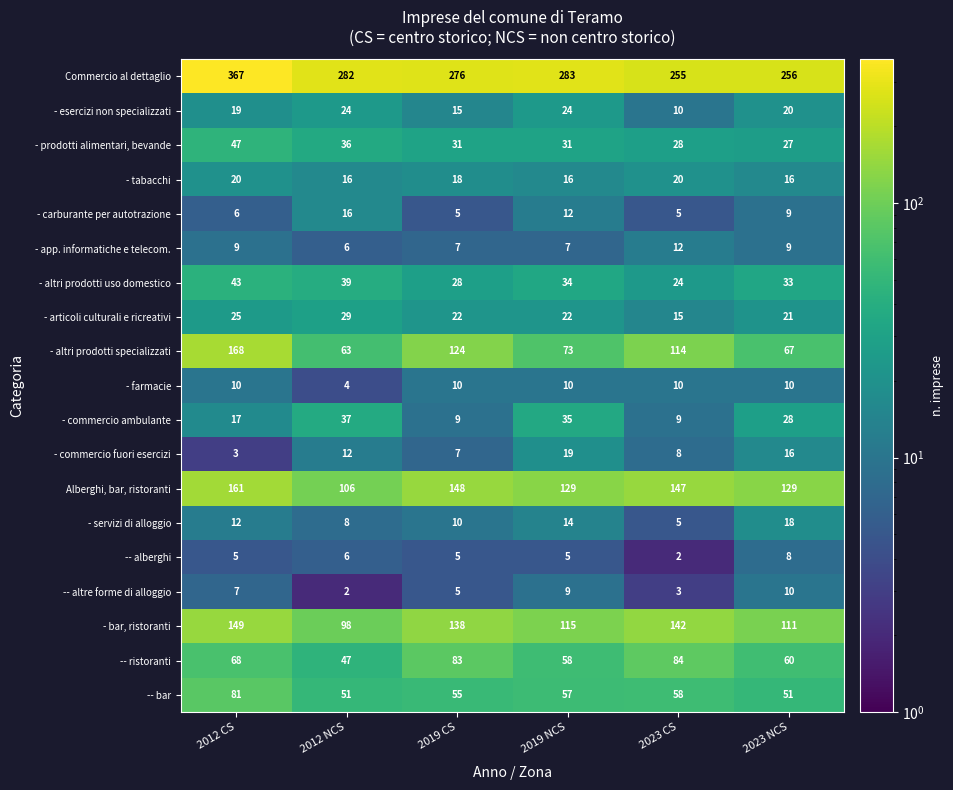

Where does the - tabacchi series first go above 18?

2012 CS